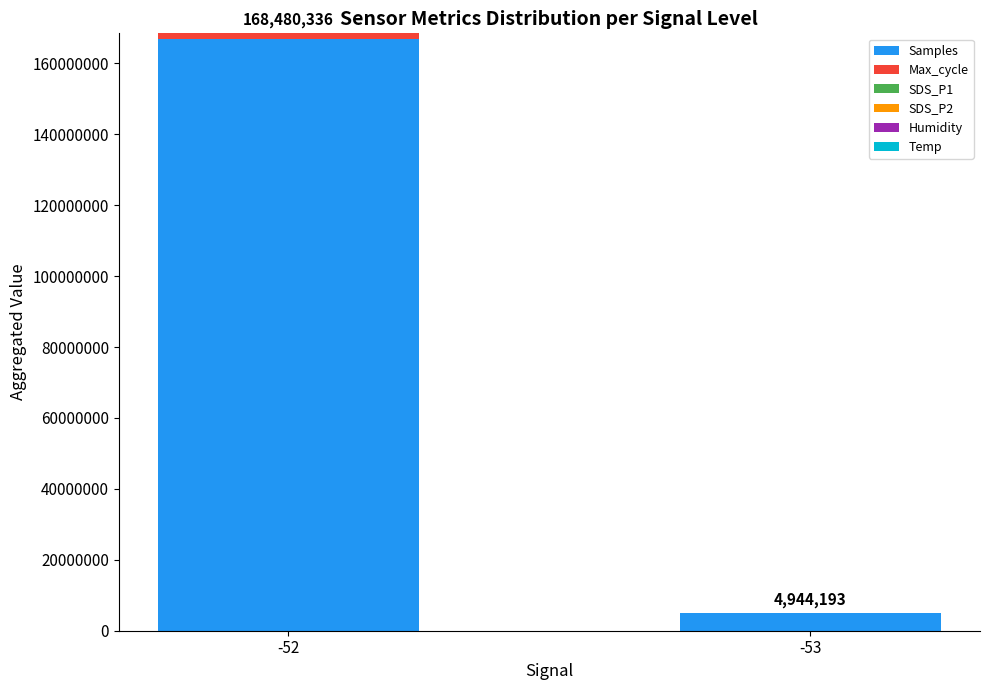

What is the maximum value for Samples?

166923792.0